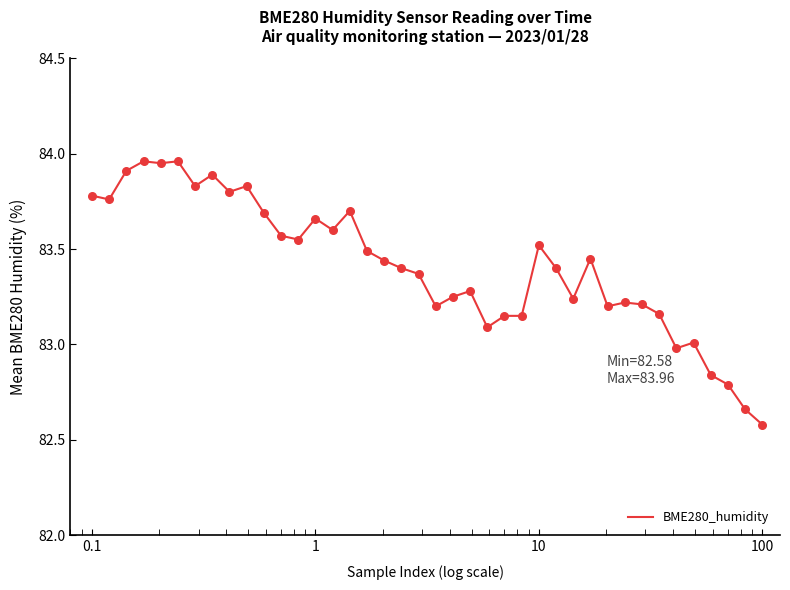

What is the minimum value shown in the chart?

82.6